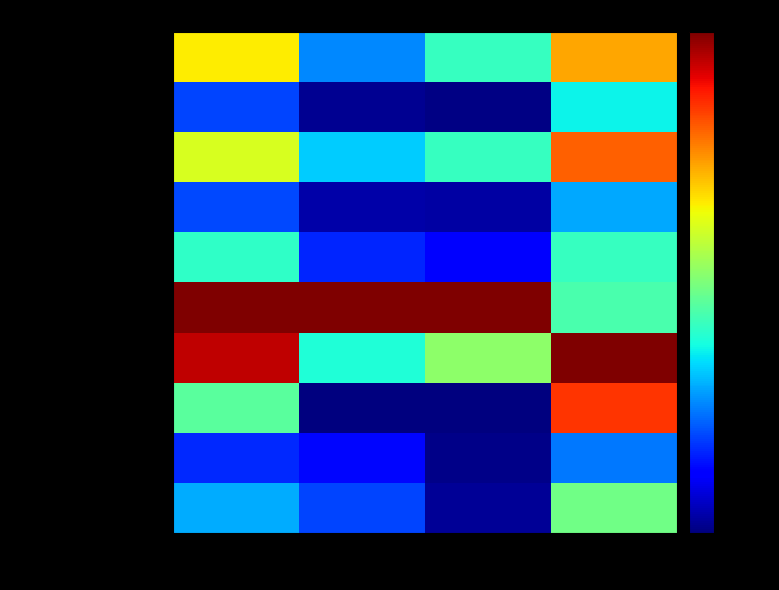

What is the greatest value displayed?

300.0